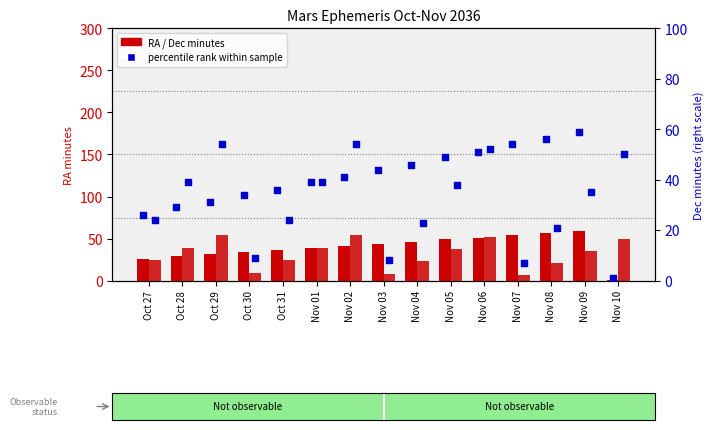

At which category is the sum across all series the highest?

Nov 06